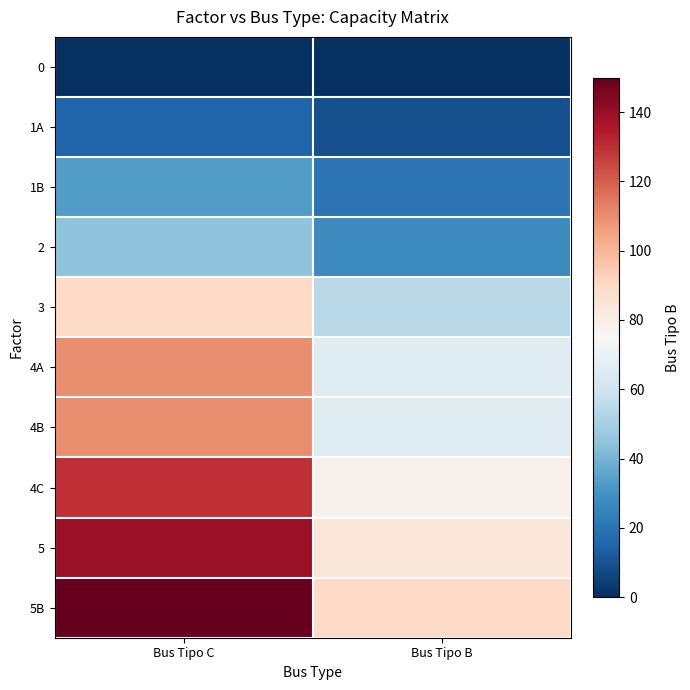

Which series has the largest total across all categories?

5B